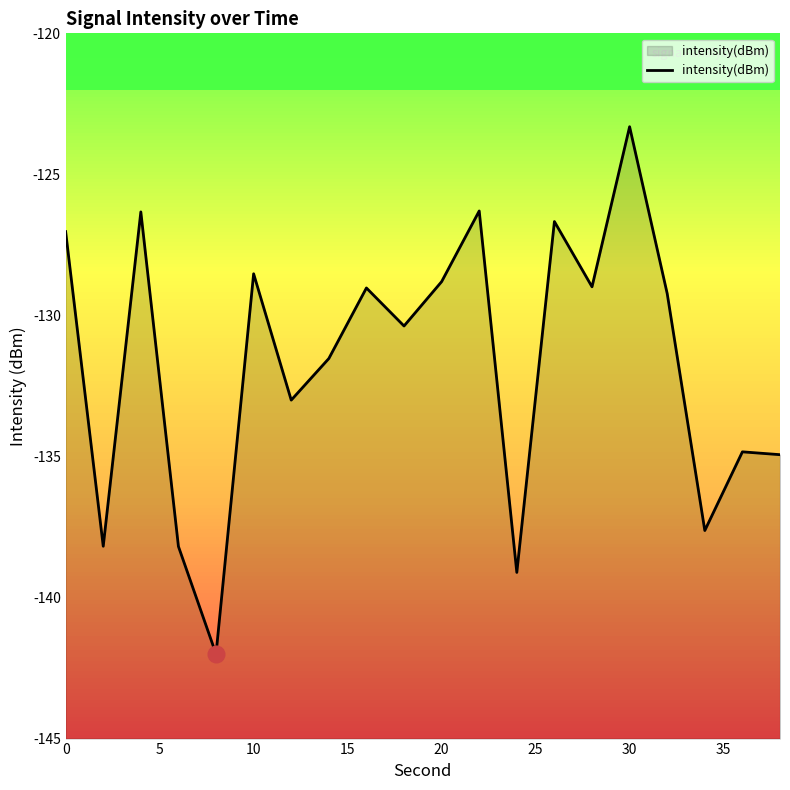

At which category does the chart reach its peak across all series?

30